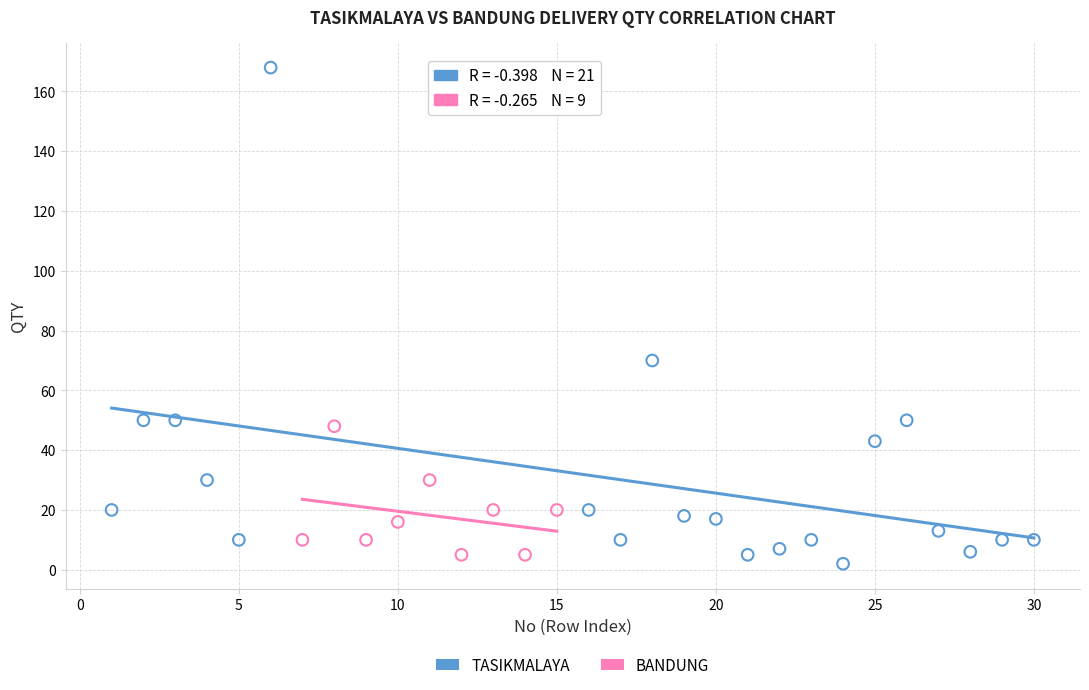

Which series has the widest spread of Y values?

TASIKMALAYA